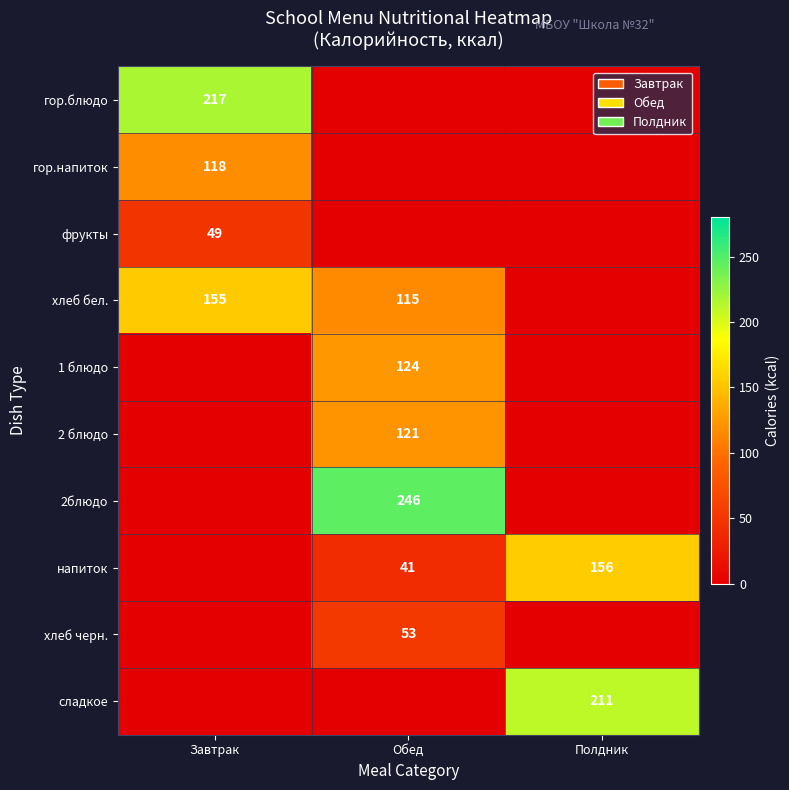

The хлеб черн. series shows 21 at Обед. True or false?

False